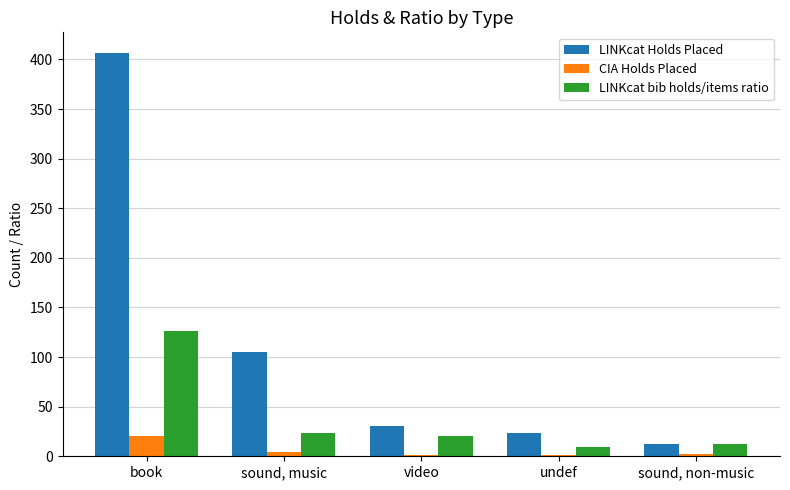

Which series has the largest total across all categories?

LINKcat Holds Placed